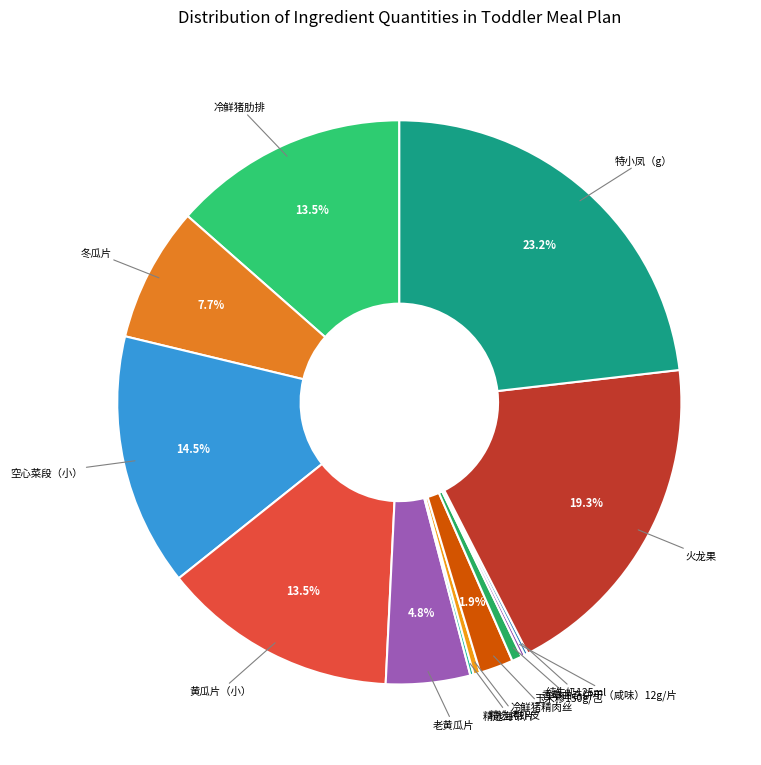

Which category has the smallest portion of the pie?

精选海带片